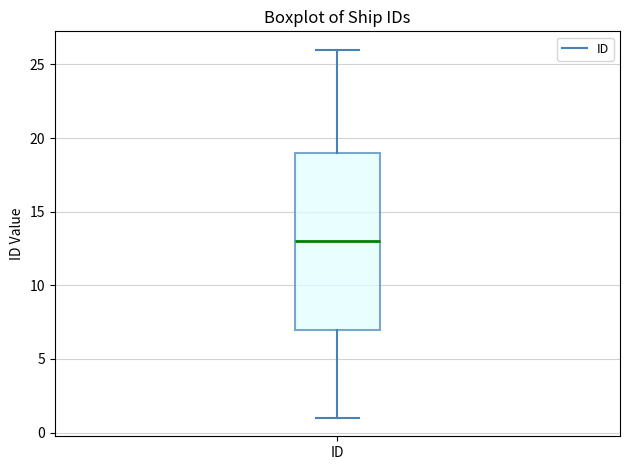

Transcribe this box plot: give where the median line is, the range the box spans, and where the two whiskers end, as read against the y-axis. The values are not printed on the chart, so give them approximately, as read against the axis.

median 13, box 7 to 19, whiskers 1 to 26